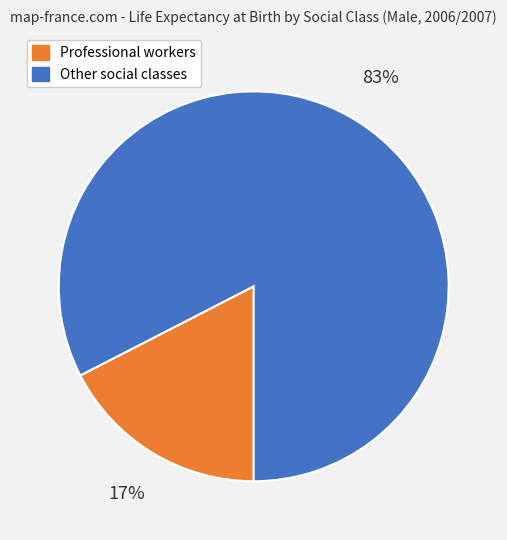

Do Other social classes and Professional workers together represent more than half of the pie?

Yes